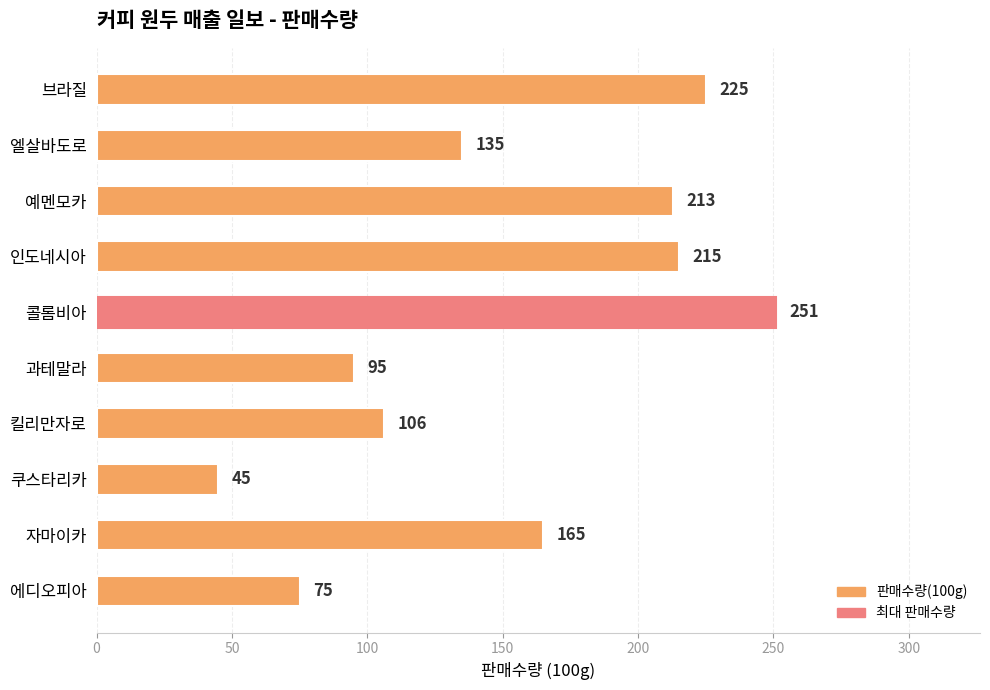

Reading top to bottom, extract all data points from this chart.

브라질=225	엘살바도로=135	예멘모카=213	인도네시아=215	콜롬비아=251	과테말라=95	킬리만자로=106	쿠스타리카=45	자마이카=165	에디오피아=75